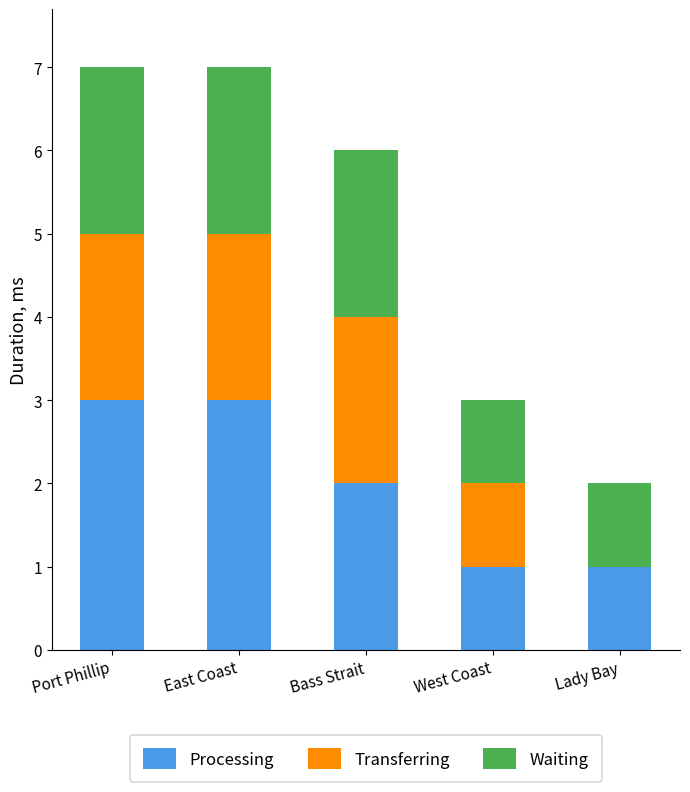

What is the average value of the Processing series?

2